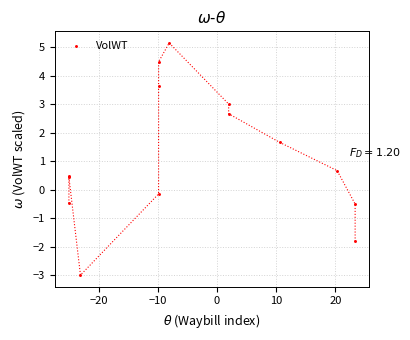

What Y value in the scatter plot is closest to 1?

0.7